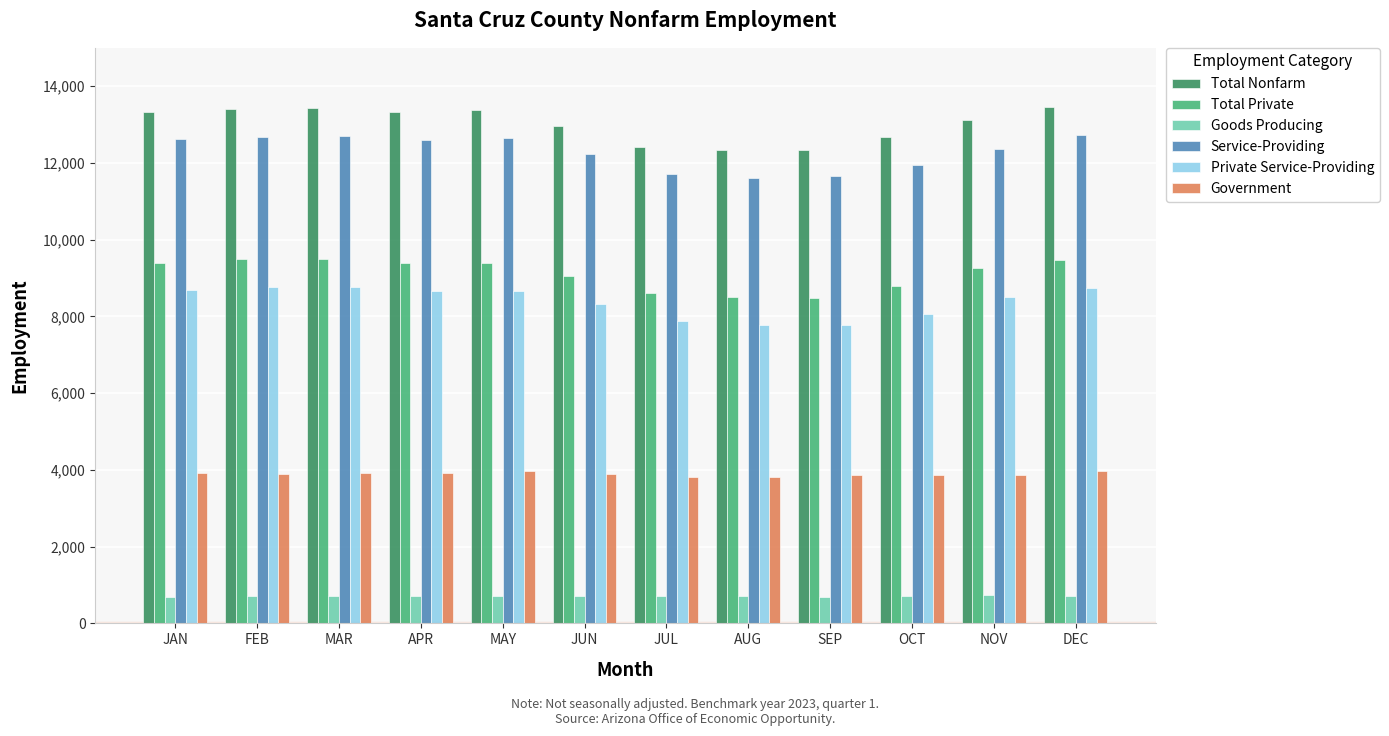

Rank the series at DEC from lowest to highest value.

Goods Producing, Government, Private Service-Providing, Total Private, Service-Providing, Total Nonfarm